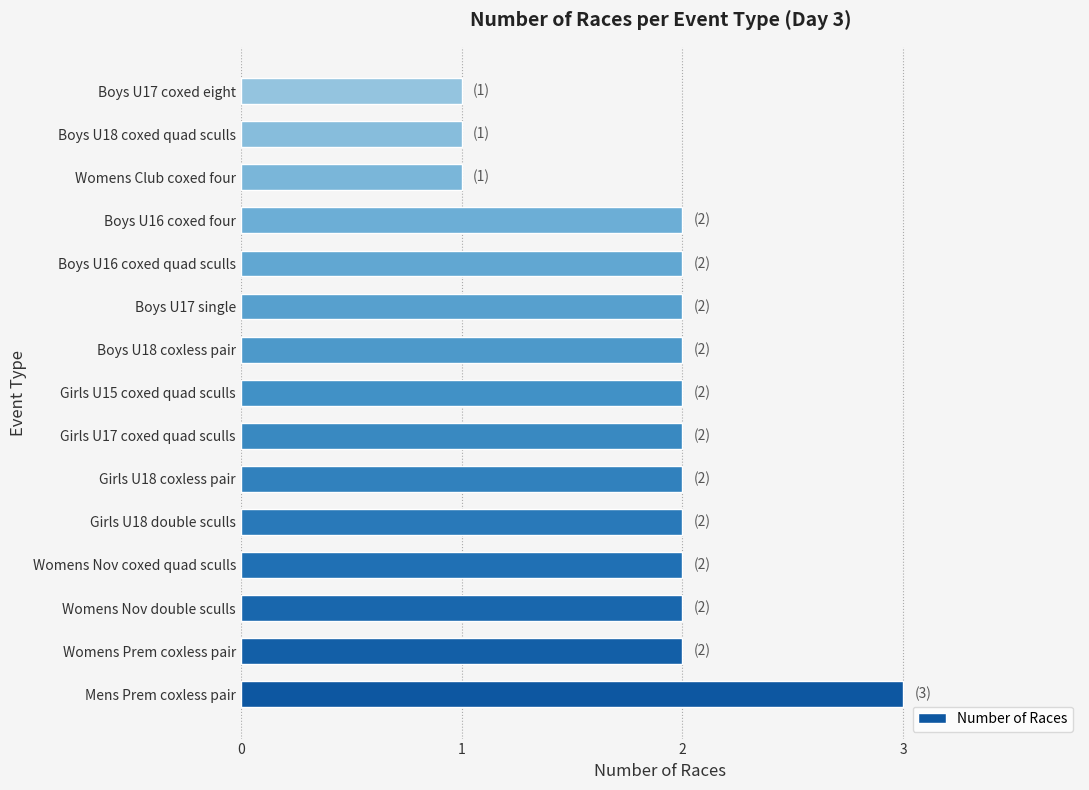

What is the sum of the values at Boys U17 coxed eight and Boys U16 coxed quad sculls?

3